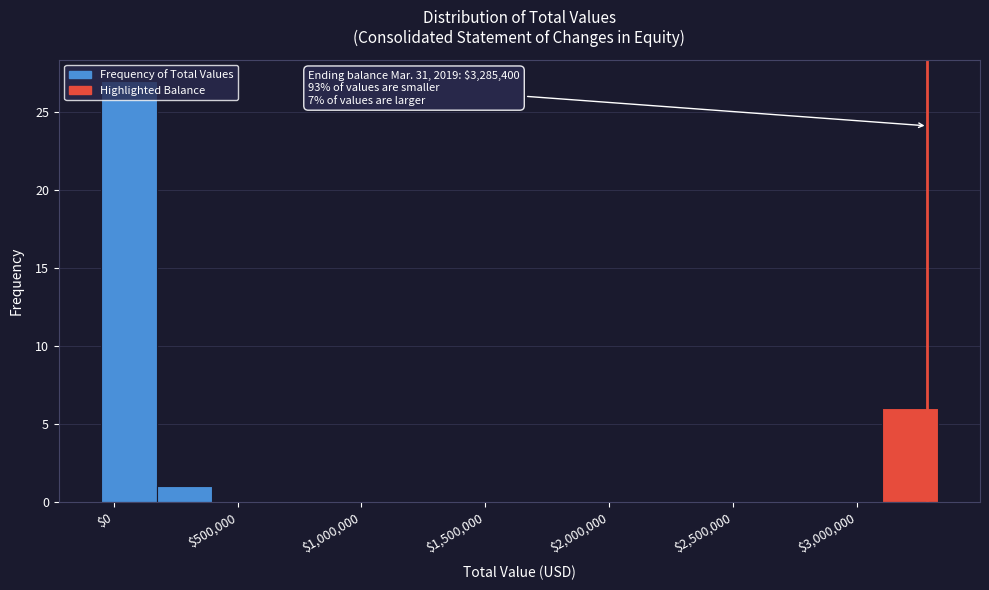

Which range on the x-axis has the tallest bar?

-50000 to 150000